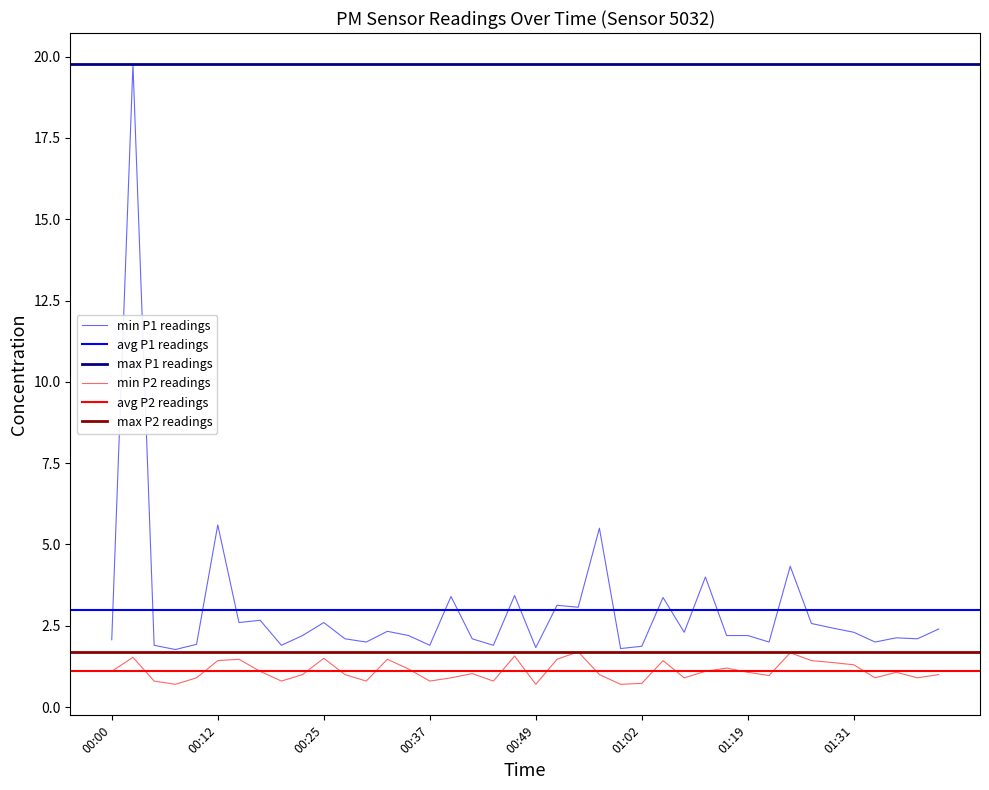

At which category is the sum across all series the highest?

00:03